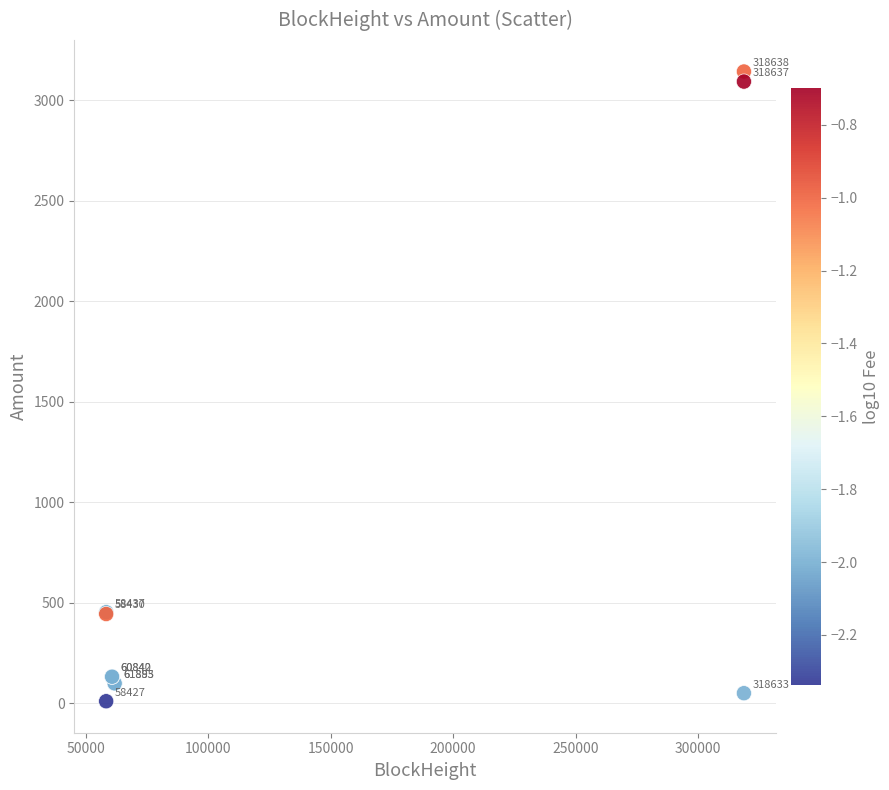

What Y value in the scatter plot is closest to 1576?

453.0